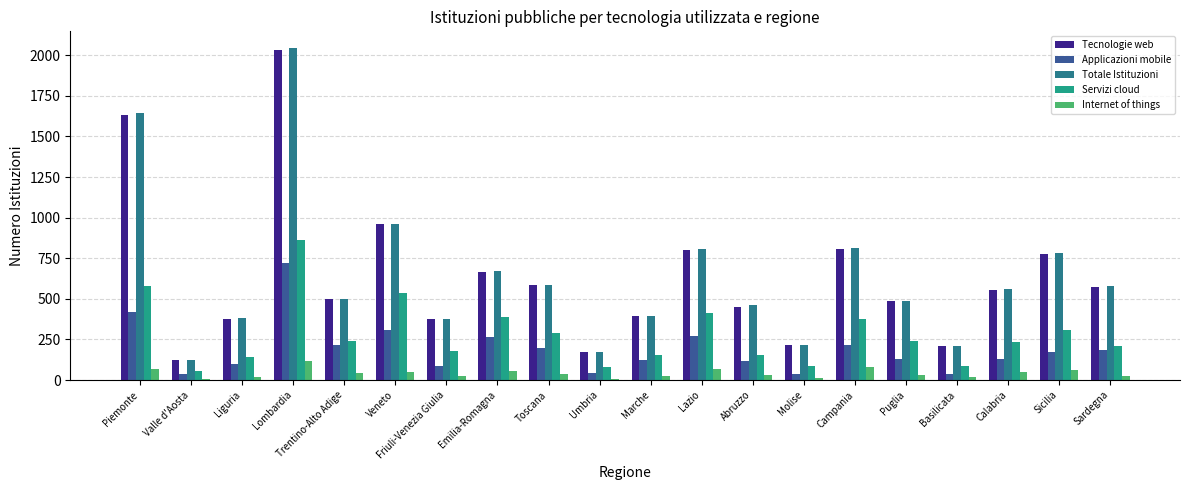

At which category does the chart reach its peak across all series?

Lombardia